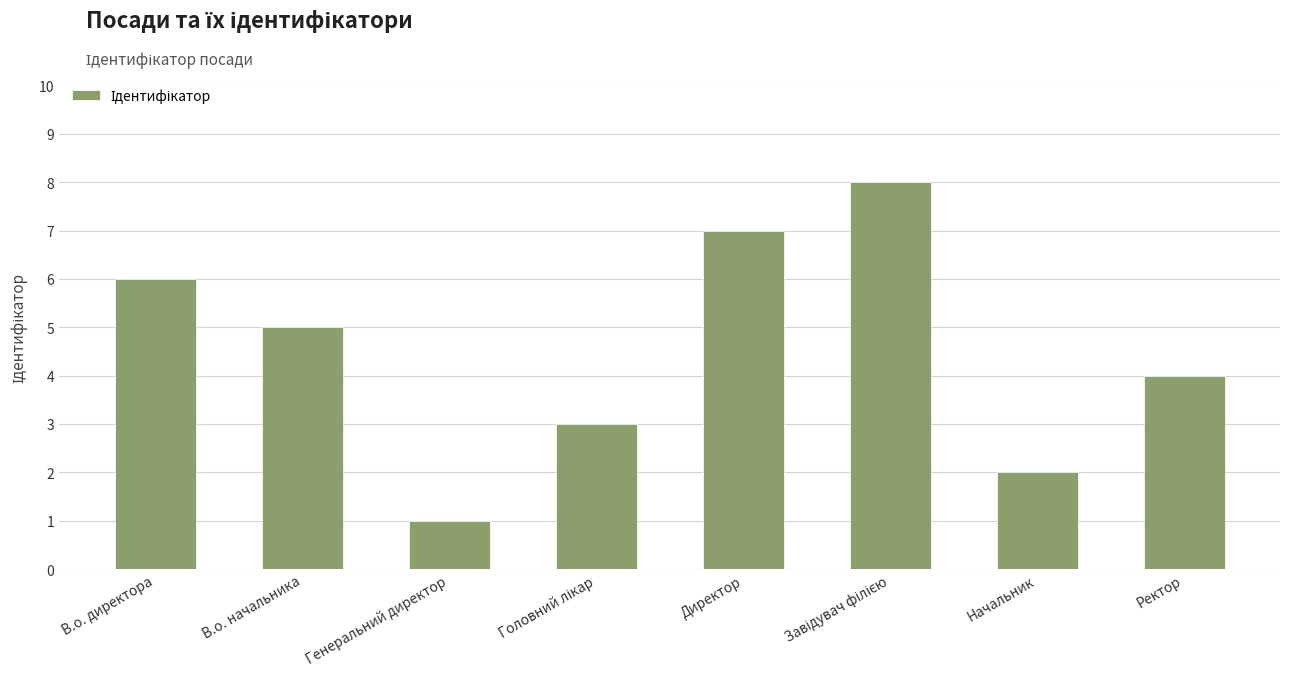

What position from the left is Генеральний директор?

3